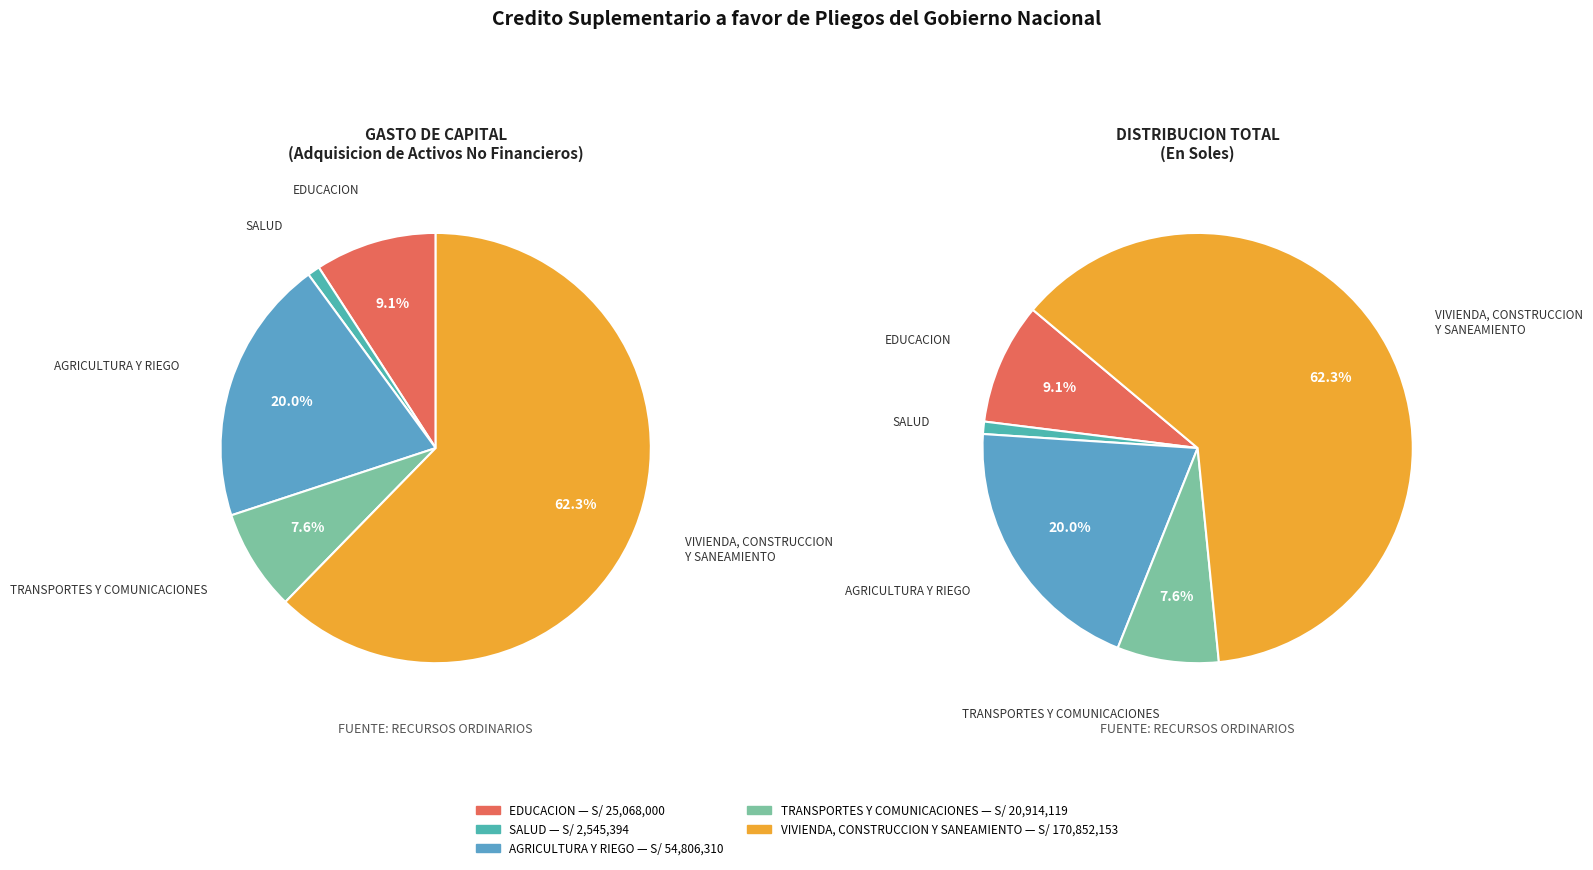

Is there any slice that represents more than half of the pie?

Yes